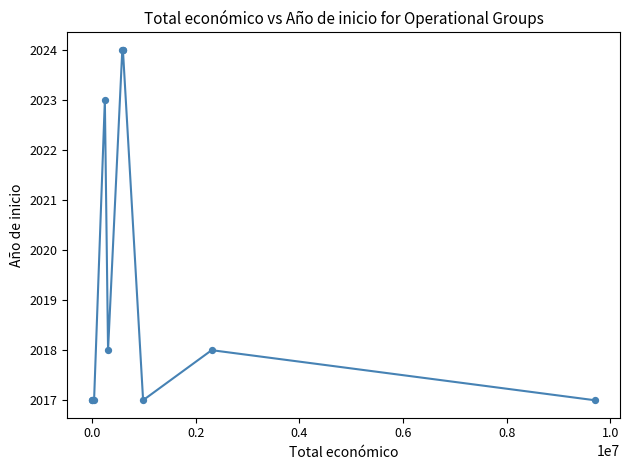

What is the smallest value displayed?

2017